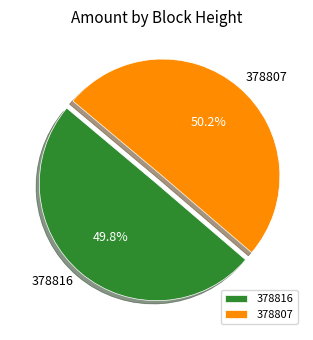

To the nearest percent, what percentage of the pie is 378816?

50%